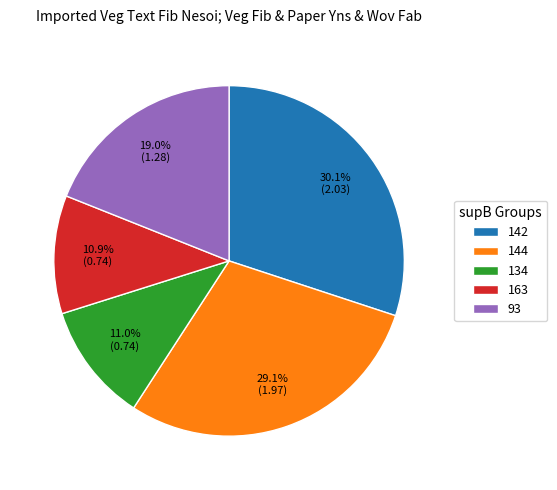

Count the number of slices in the pie.

5